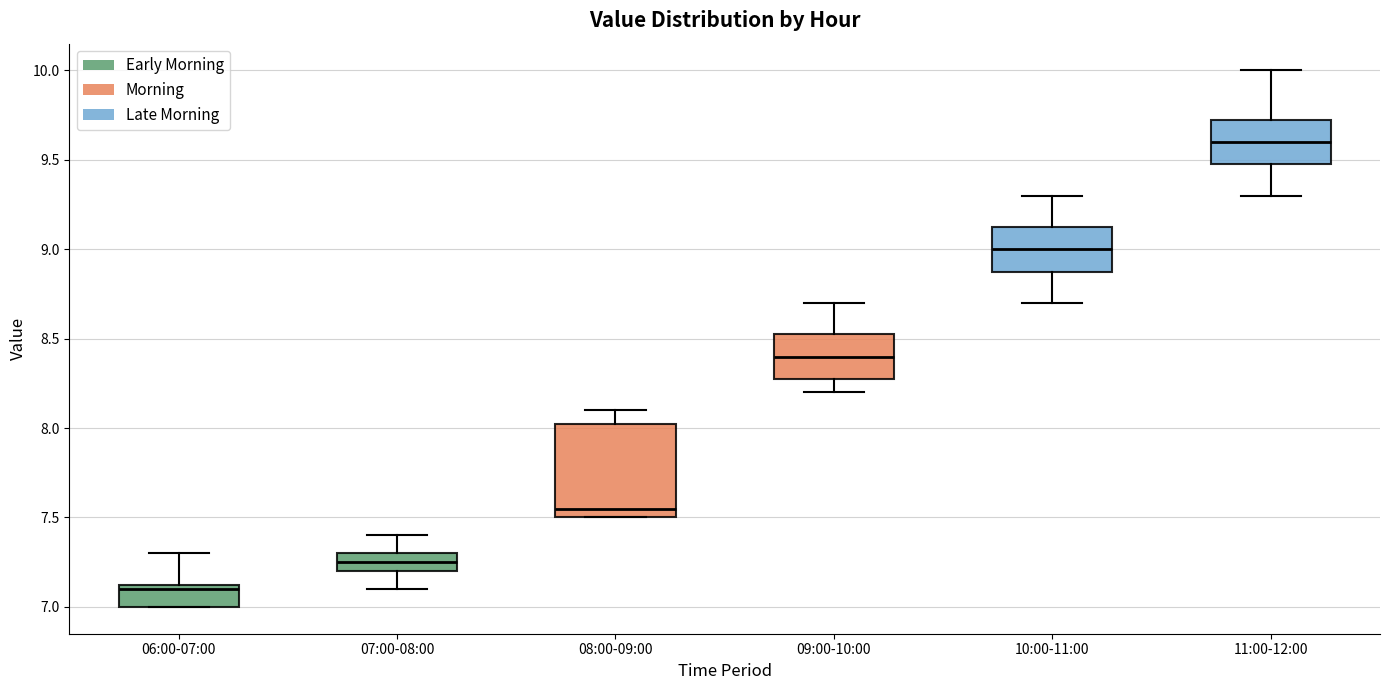

Comparing the boxes themselves (not the whiskers), which one is the tallest?

08:00-09:00